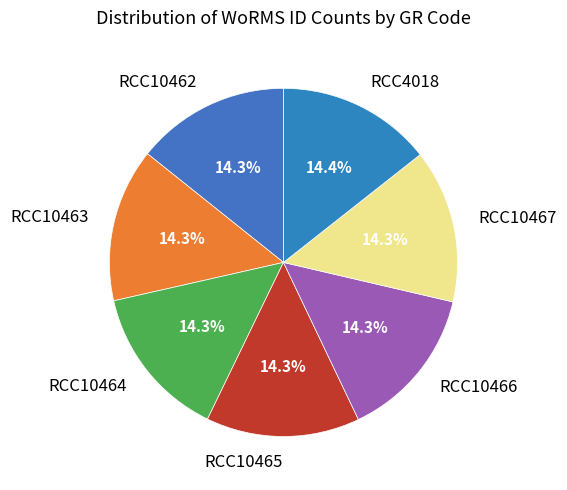

Approximately how many times larger is the value at RCC4018 compared to RCC10466?

1.0